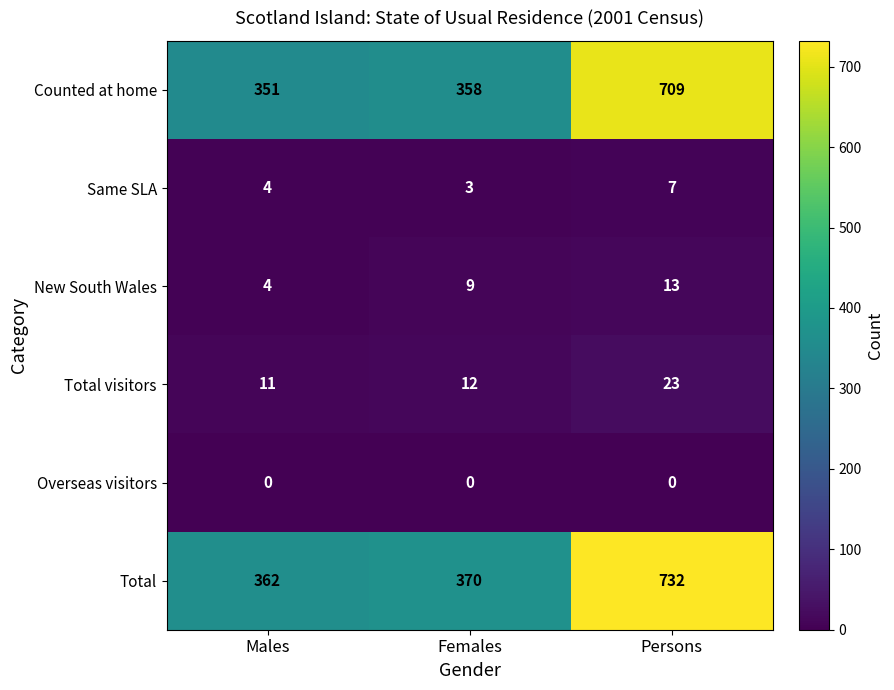

What is the average value of the New South Wales series?

9